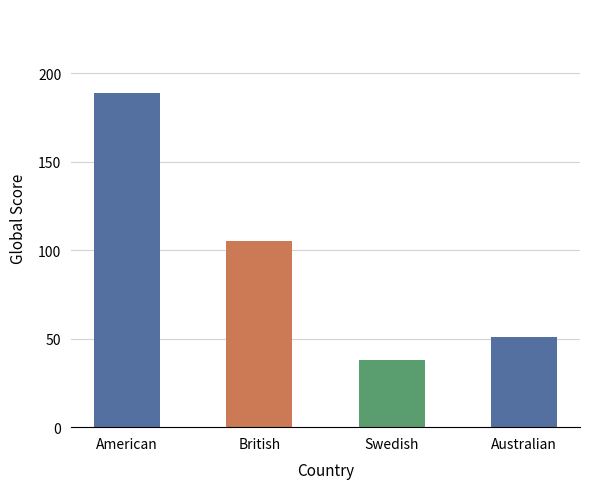

Count the number of data series in this chart.

1